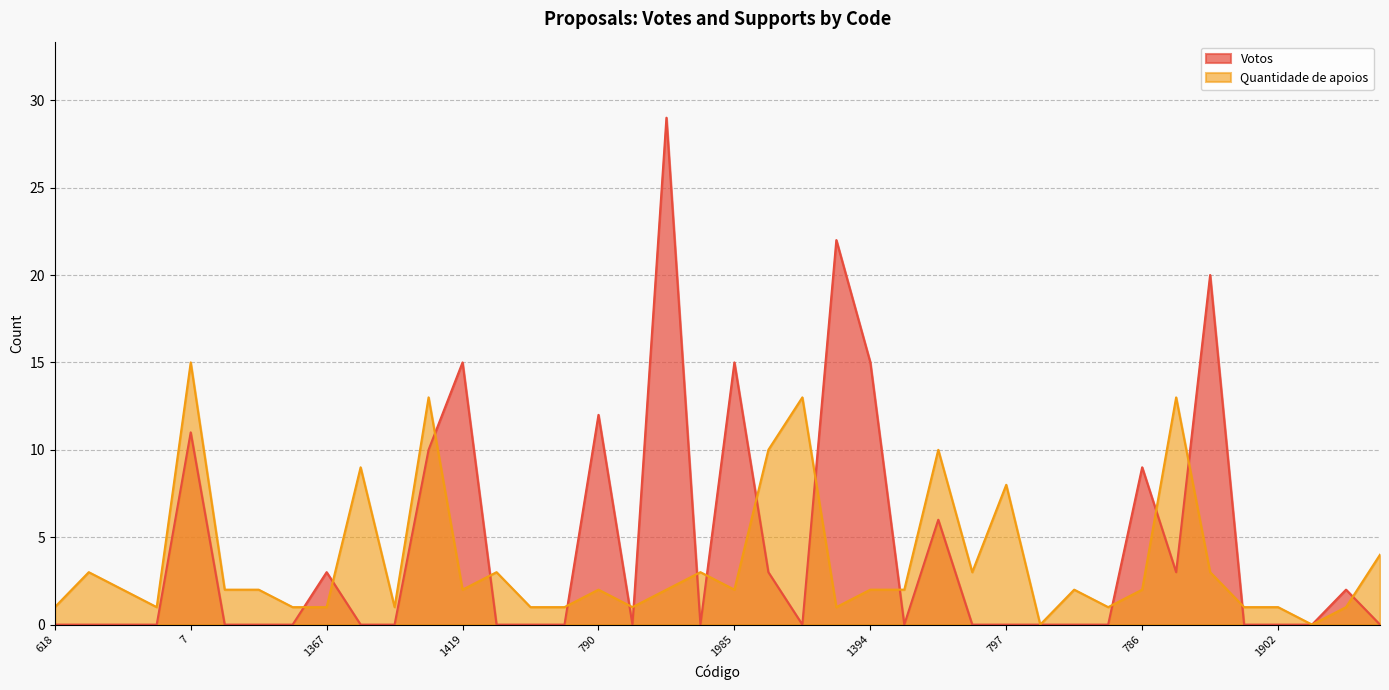

Reading right to left, transcribe all the data shown in this chart.

Votos: 158=0	2001=2	1378=0	1902=0	1995=0	777=20	31=3	786=9	1893=0	889=0	1684=0	797=0	160=0	748=6	1904=0	1394=15	1579=22	1334=0	439=3	1985=15	36=0	1413=29	1785=0	790=12	966=0	1461=0	1213=0	1419=15	462=10	615=0	987=0	1367=3	616=0	1150=0	1896=0	7=11	611=0	1907=0	890=0	618=0
Quantidade de apoios: 158=4	2001=1	1378=0	1902=1	1995=1	777=3	31=13	786=2	1893=1	889=2	1684=0	797=8	160=3	748=10	1904=2	1394=2	1579=1	1334=13	439=10	1985=2	36=3	1413=2	1785=1	790=2	966=1	1461=1	1213=3	1419=2	462=13	615=1	987=9	1367=1	616=1	1150=2	1896=2	7=15	611=1	1907=2	890=3	618=1